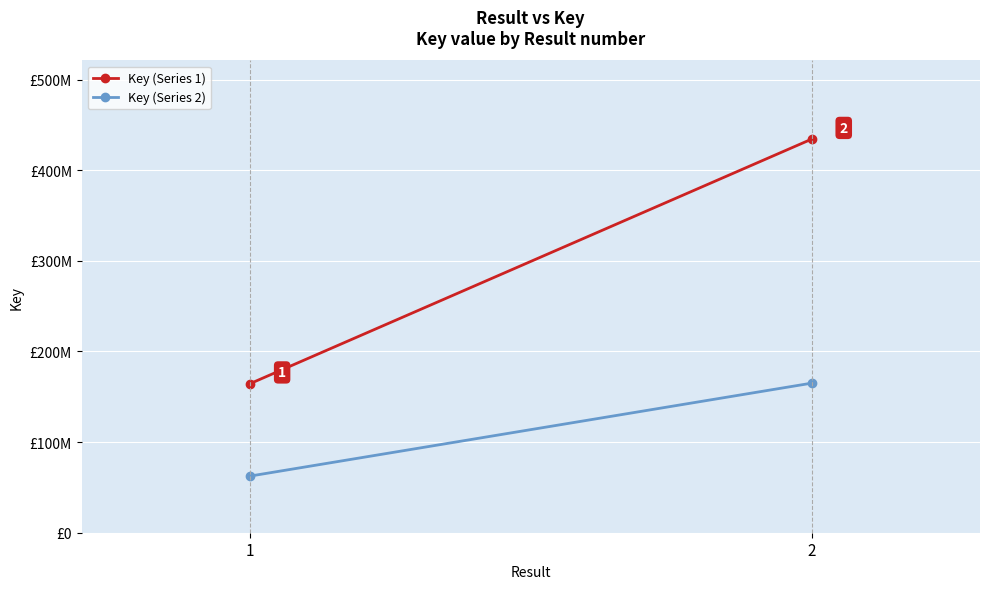

Which series has the widest spread of values?

Key (Series 1)